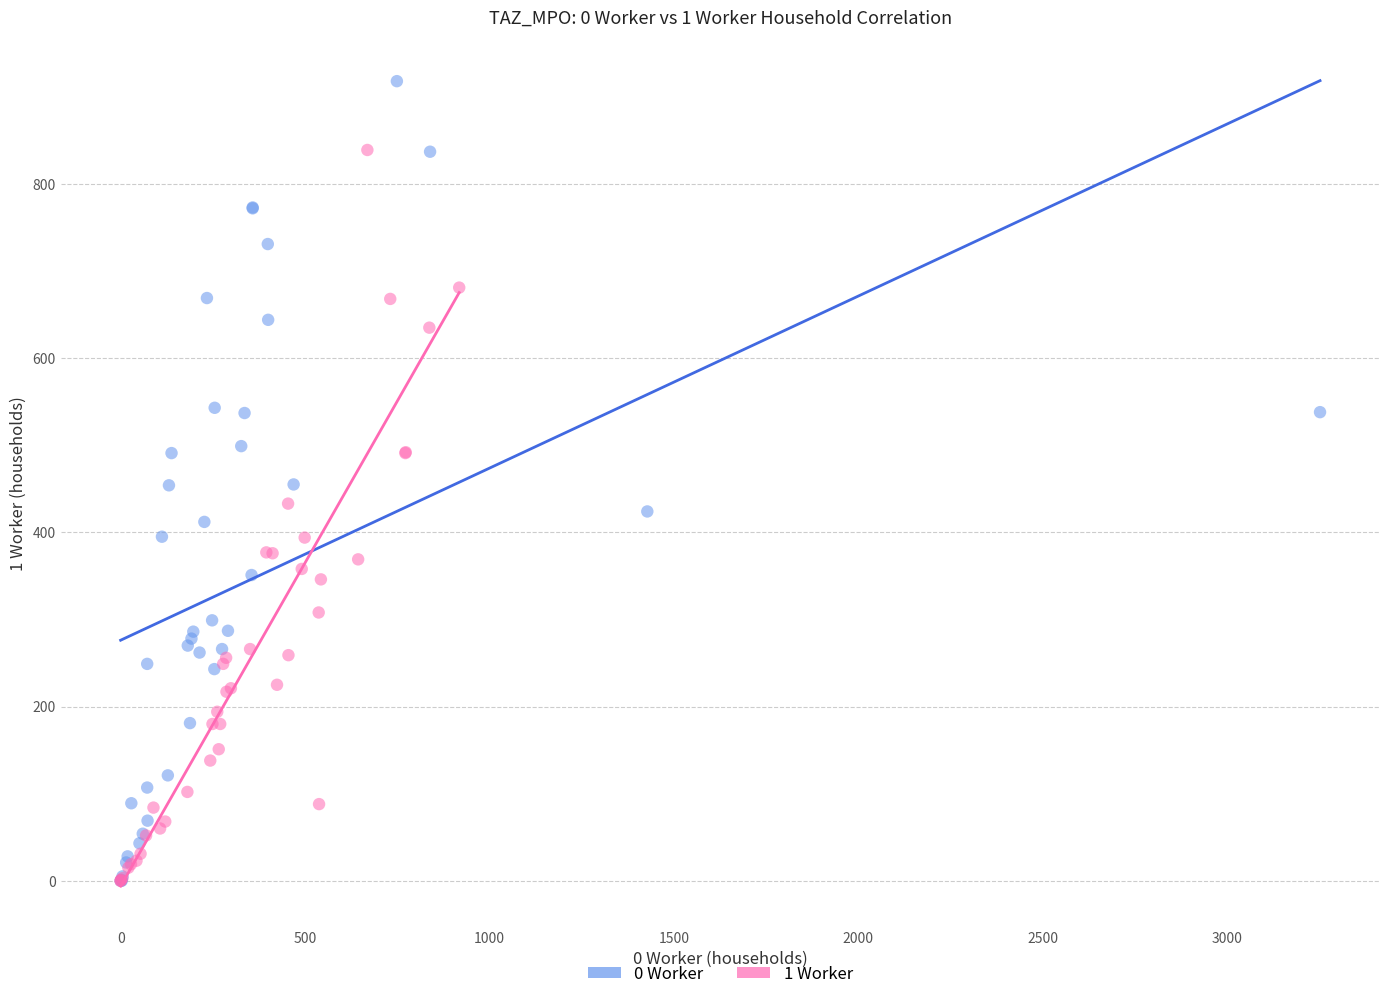

Which series reaches the maximum Y coordinate?

0 Worker